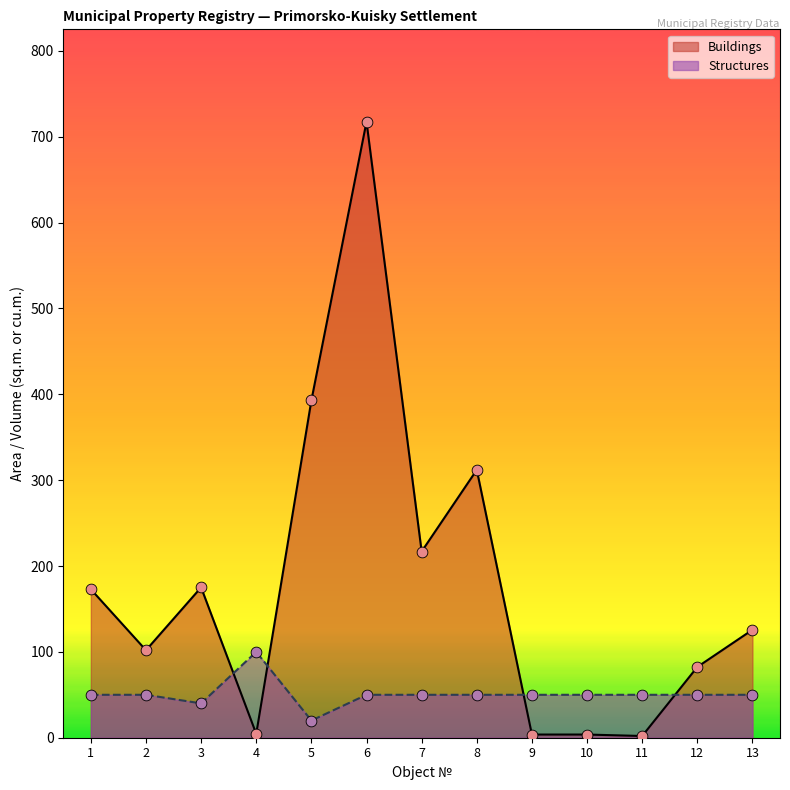

Is the value of Structures at 6 greater than the value of Buildings at 12?

No